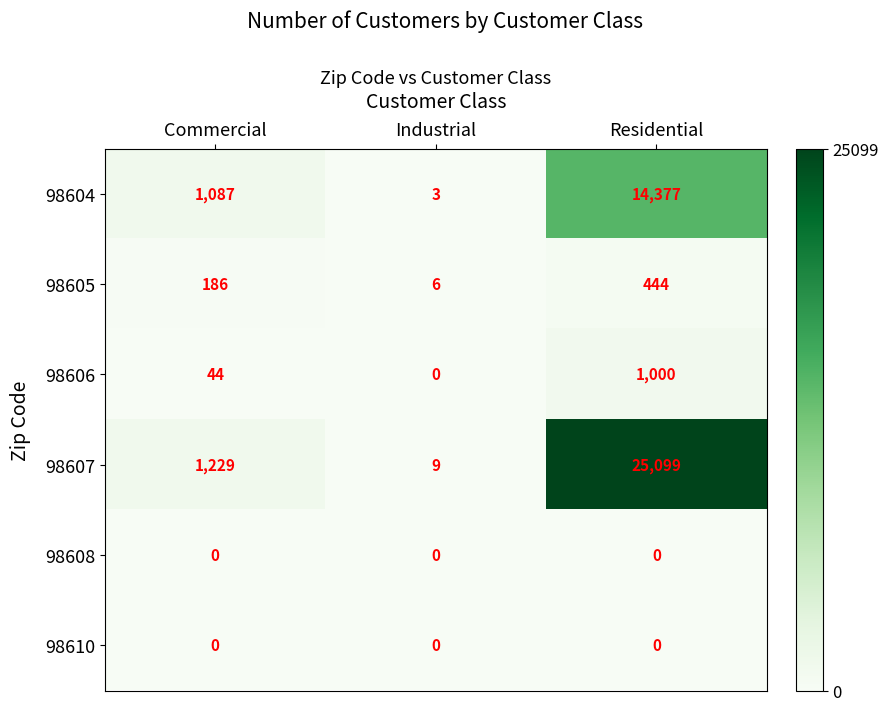

Which series has the widest spread of values?

98607